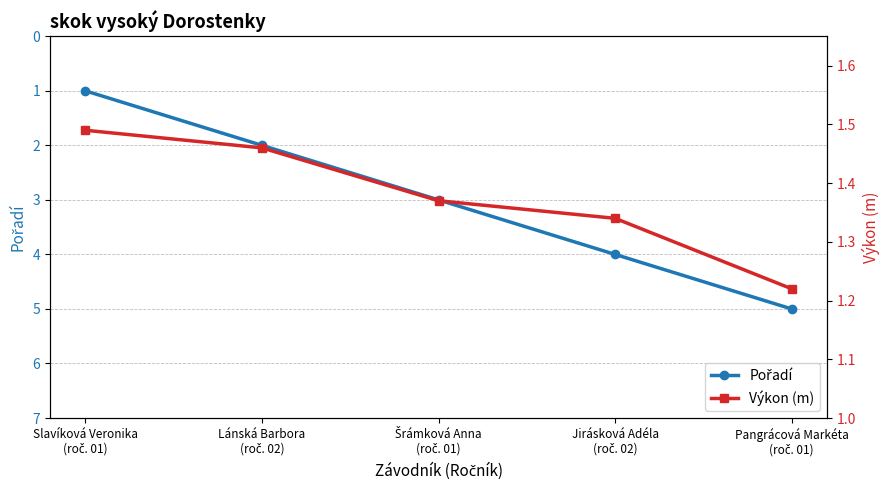

True or false: Pořadí has a value of 4.0 at Jirásková Adéla
(roč. 02).

True